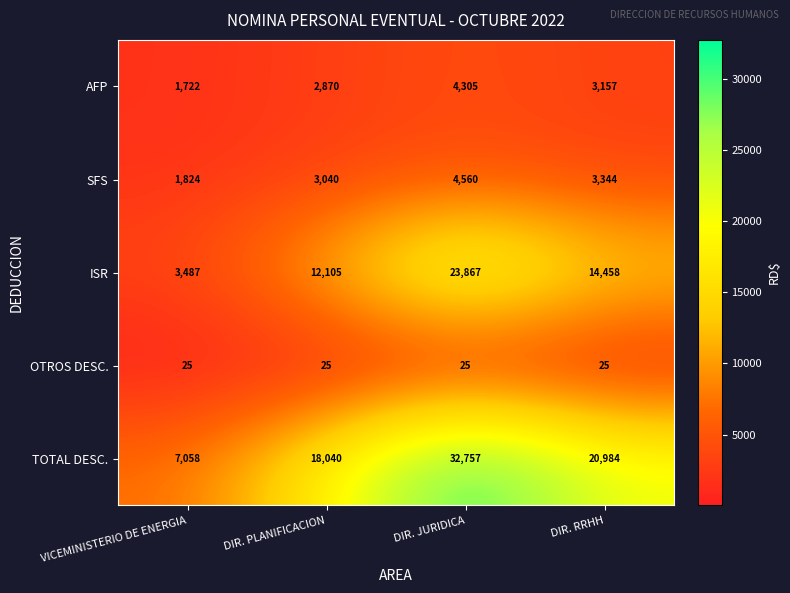

Between DIR. PLANIFICACION and DIR. JURIDICA, which series saw the biggest shift?

TOTAL DESC.